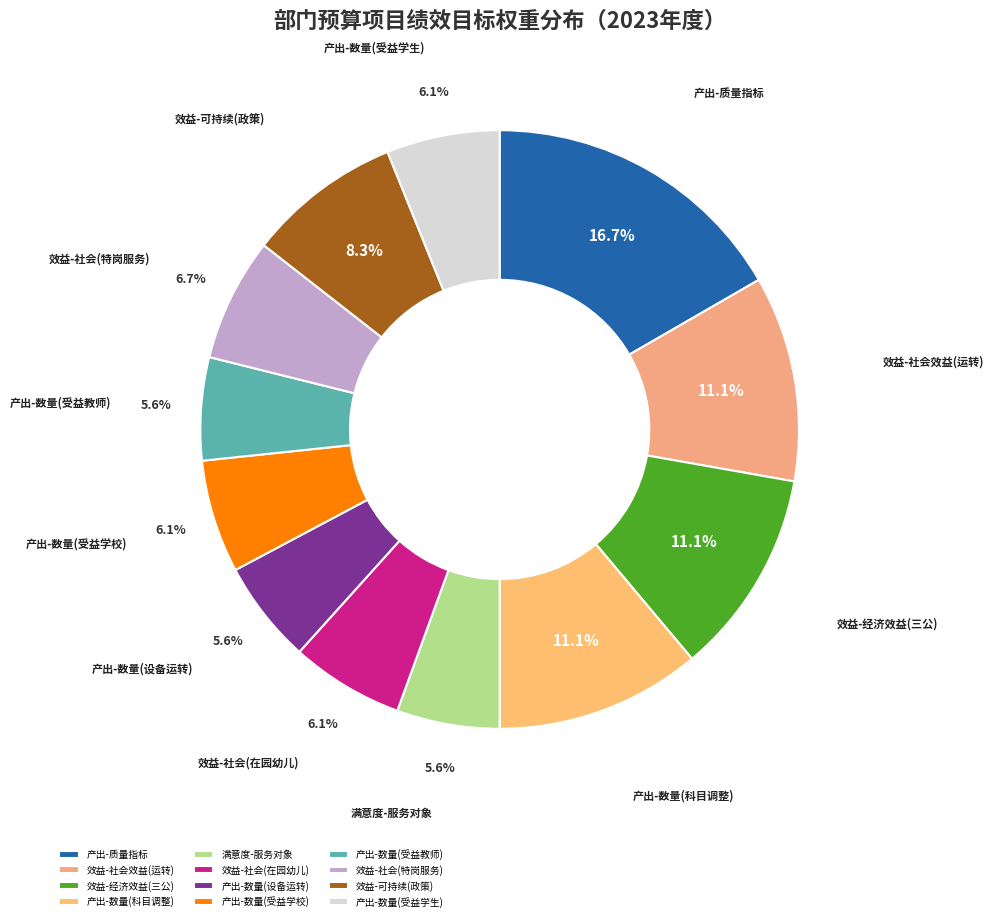

What is the ratio of the value at 效益-可持续(政策) to the value at 产出-质量指标?

0.5